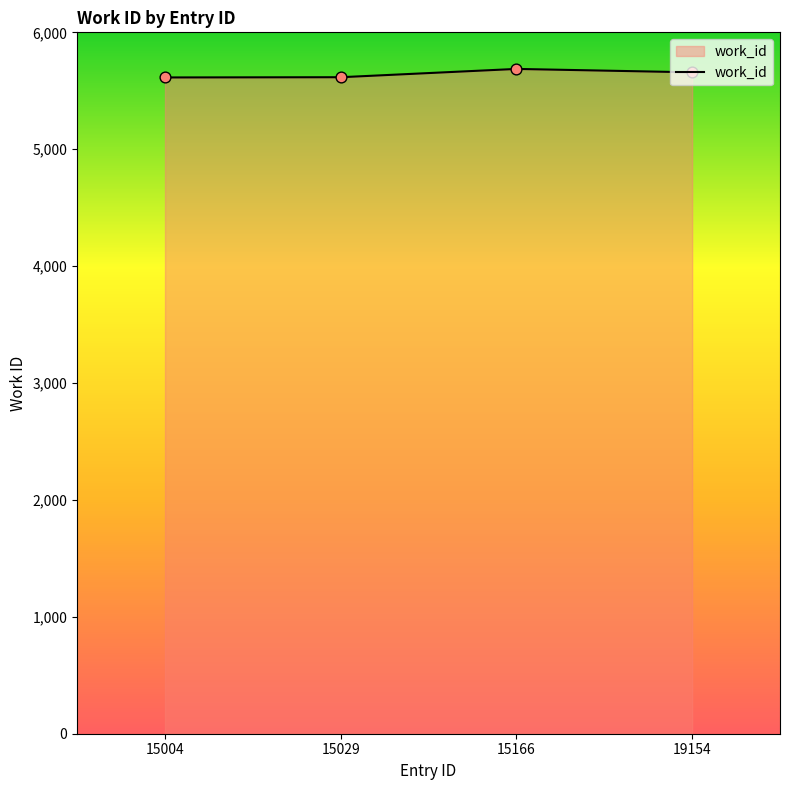

What is the change in value from 15004 to 15029?

+2